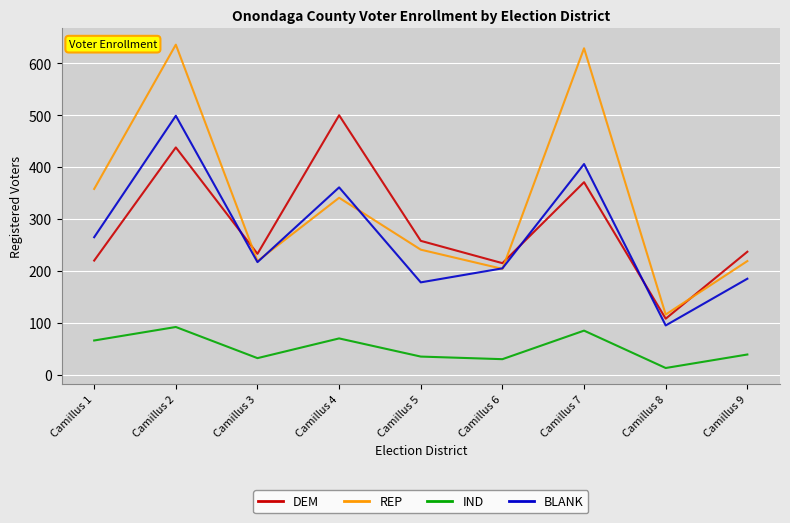

True or false: REP and IND intersect in this chart.

False